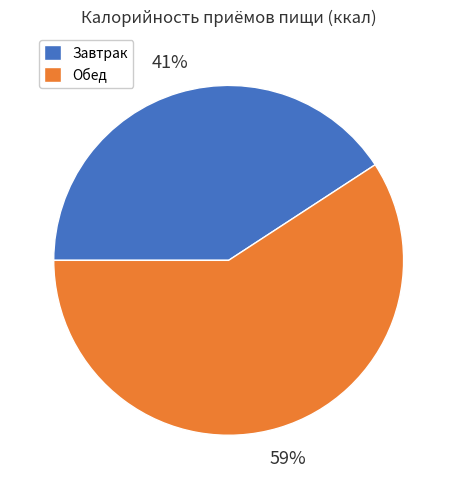

To the nearest percent, what is the difference between the largest and smallest slice percentages?

18%